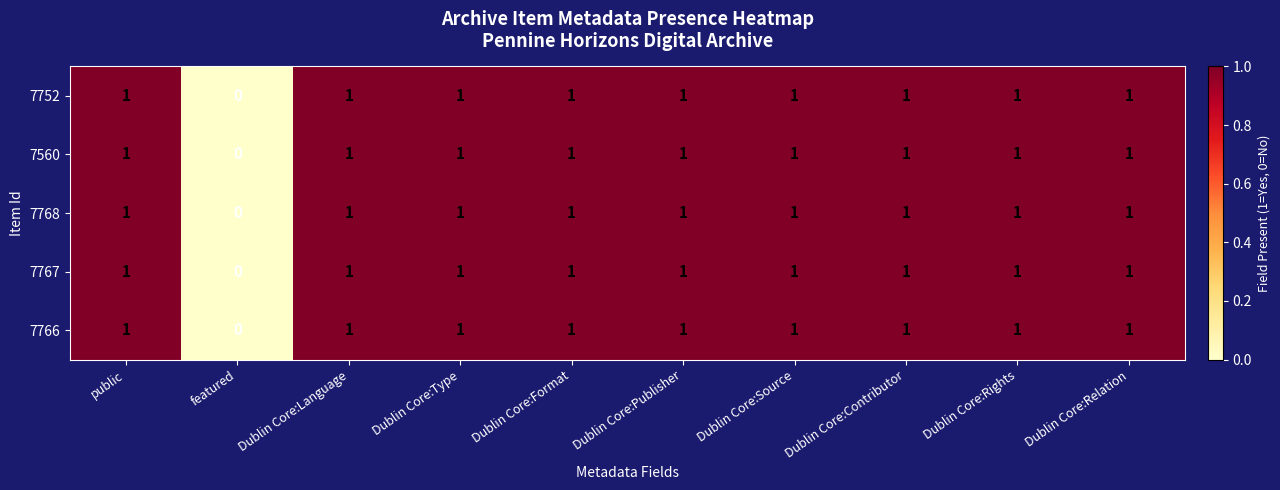

What is the total value across all series at Dublin Core:Rights?

5